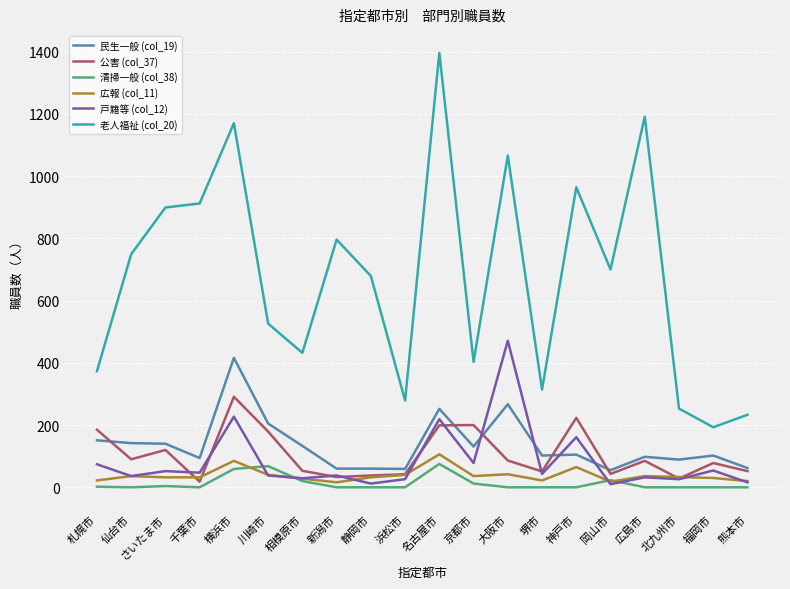

Which series has the widest spread of values?

老人福祉 (col_20)